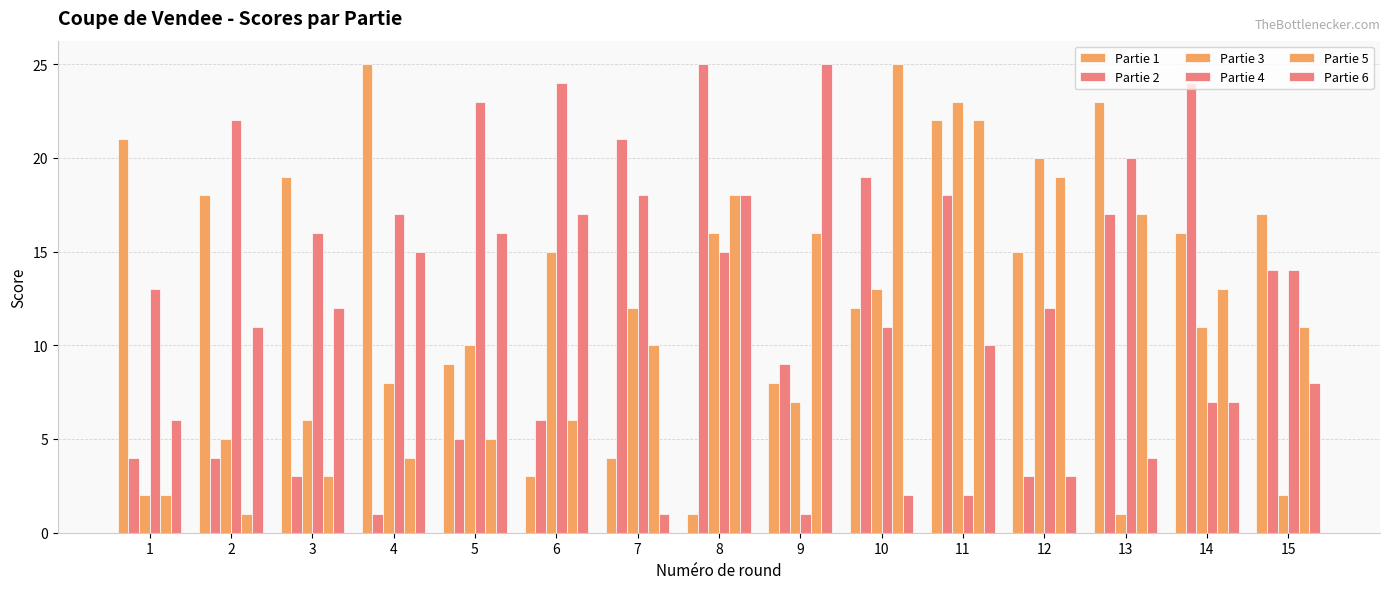

How many bars are there in each group?

6